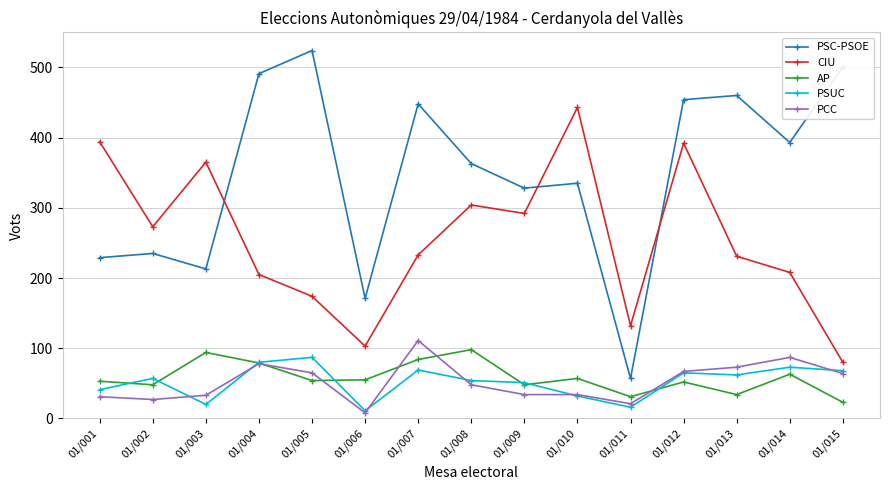

How many values in the PCC series are below 48?

7